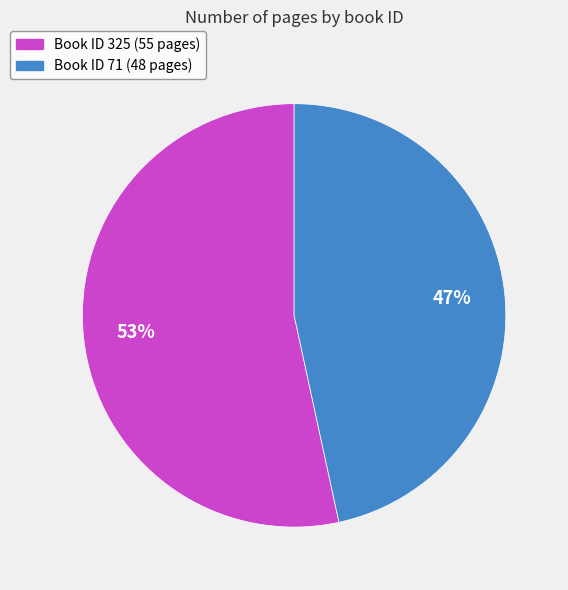

Does any single category account for the majority?

Yes